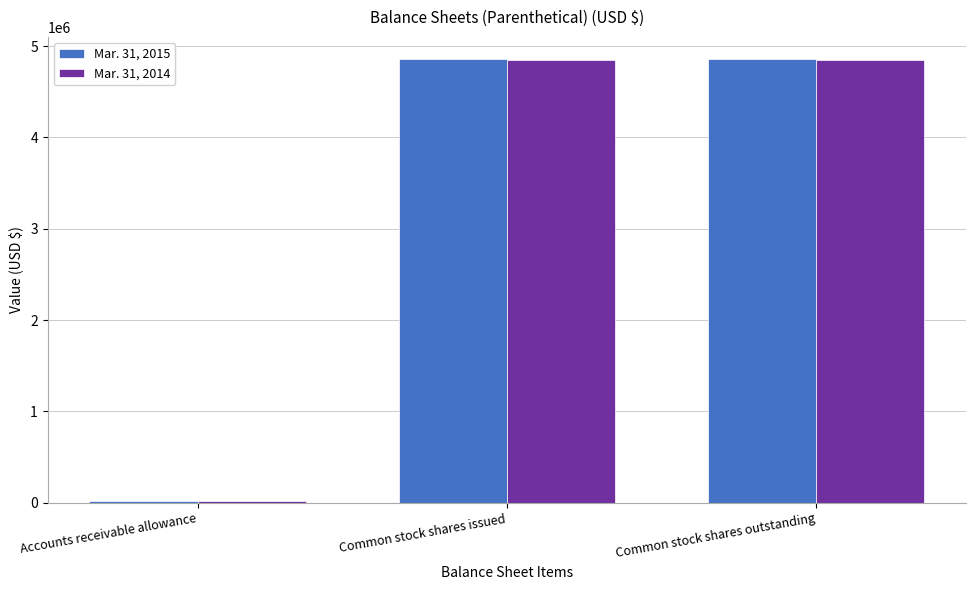

The Mar. 31, 2015 series shows 7710991 at Common stock shares issued. True or false?

False